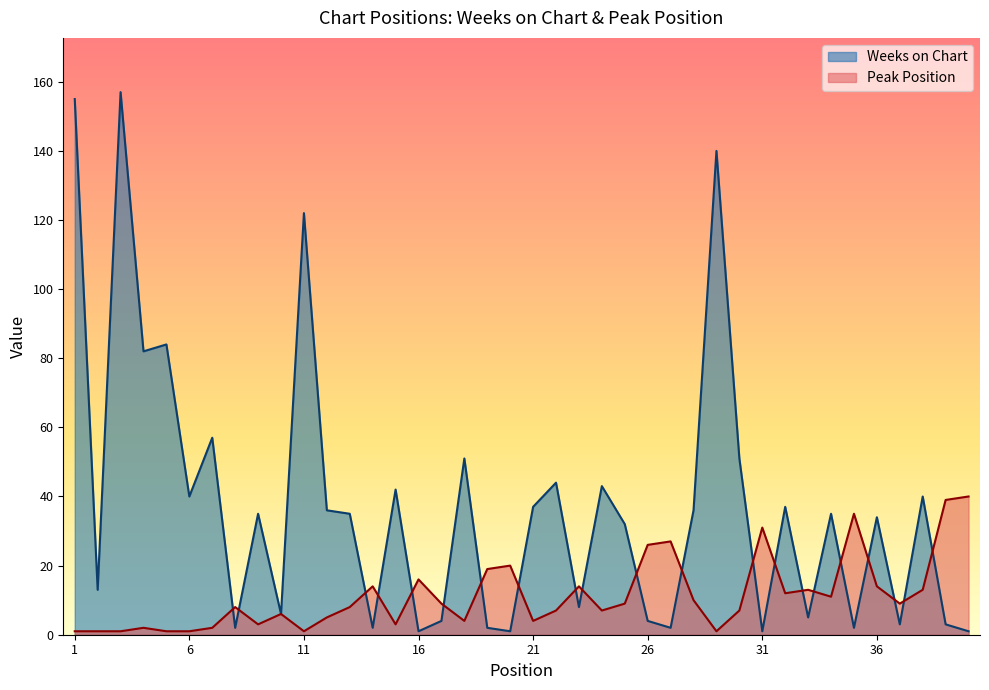

Reading left to right, what are all the values shown in this chart?

Weeks on Chart: 155	13	157	82	84	40	57	2	35	6	122	36	35	2	42	1	4	51	2	1	37	44	8	43	32	4	2	36	140	51	1	37	5	35	2	34	3	40	3	1
Peak Position: 1	1	1	2	1	1	2	8	3	6	1	5	8	14	3	16	9	4	19	20	4	7	14	7	9	26	27	10	1	7	31	12	13	11	35	14	9	13	39	40